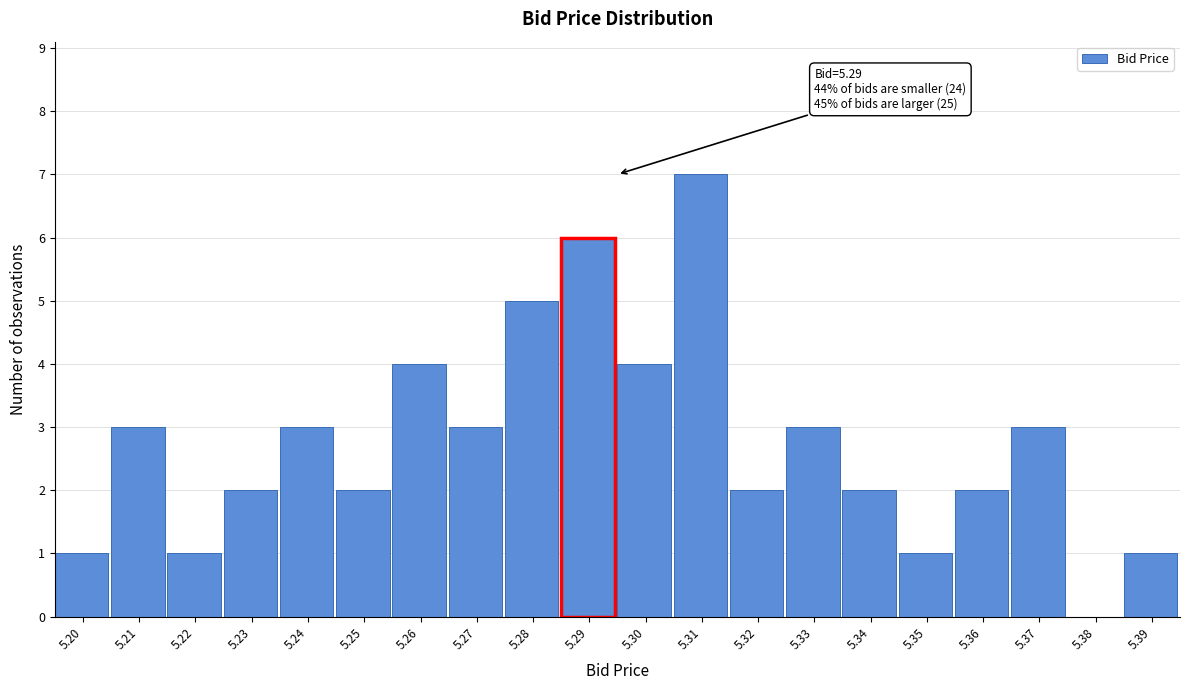

Which range on the x-axis has the tallest bar?

5.305 to 5.315